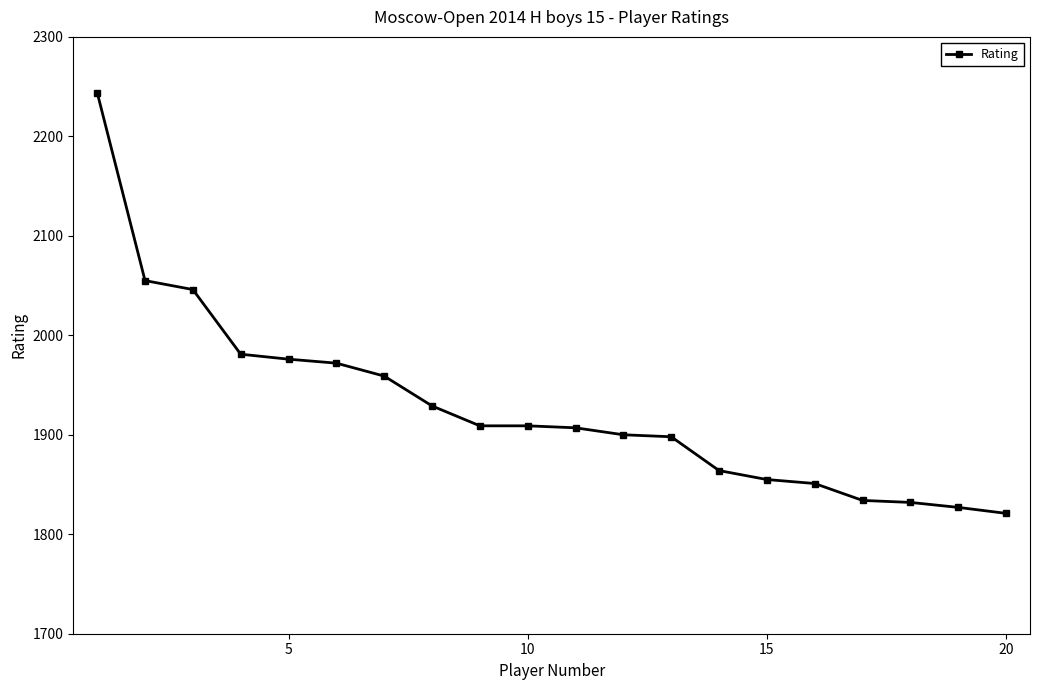

What is the value of the 4th point from the left?

1981